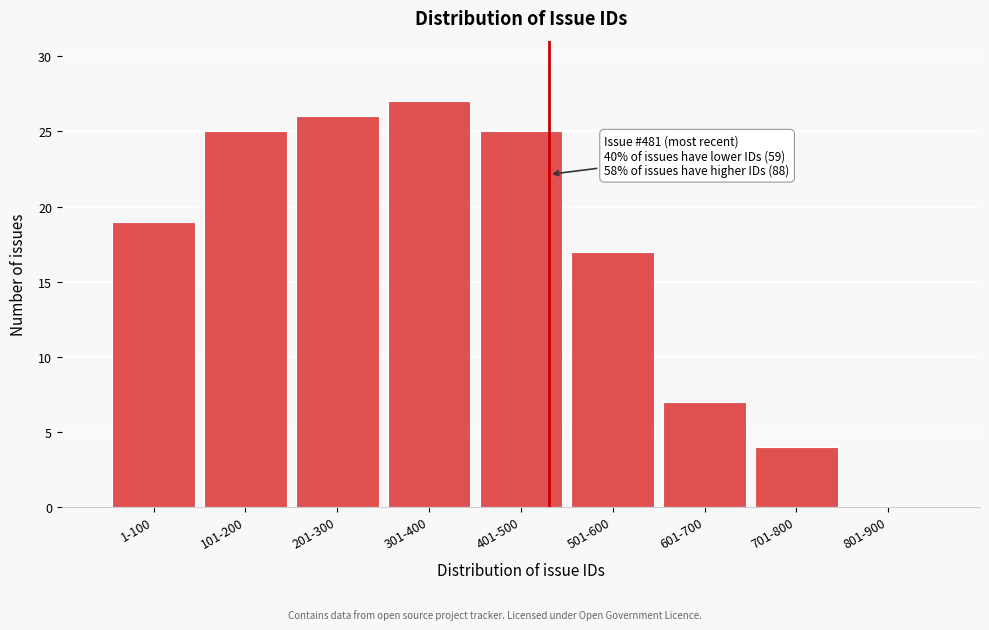

Reading right to left, what are all the values shown in this chart?

801-900=0	701-800=4	601-700=7	501-600=17	401-500=25	301-400=27	201-300=26	101-200=25	1-100=19